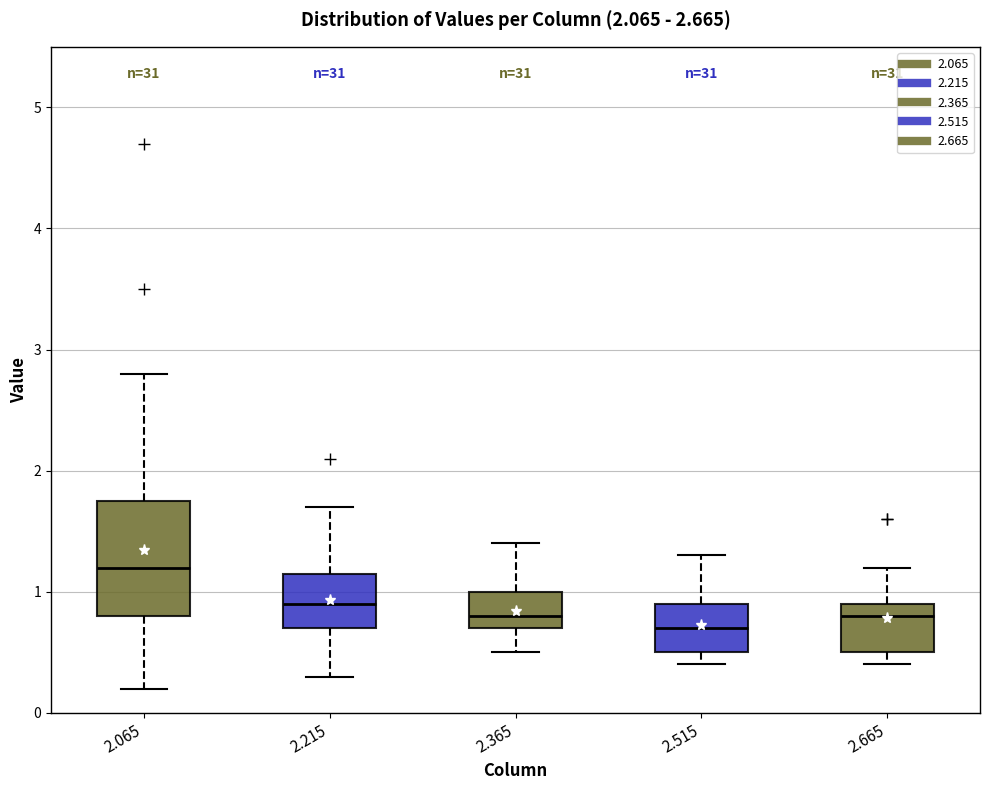

Which box is the tallest, from its lower edge to its upper edge?

2.065